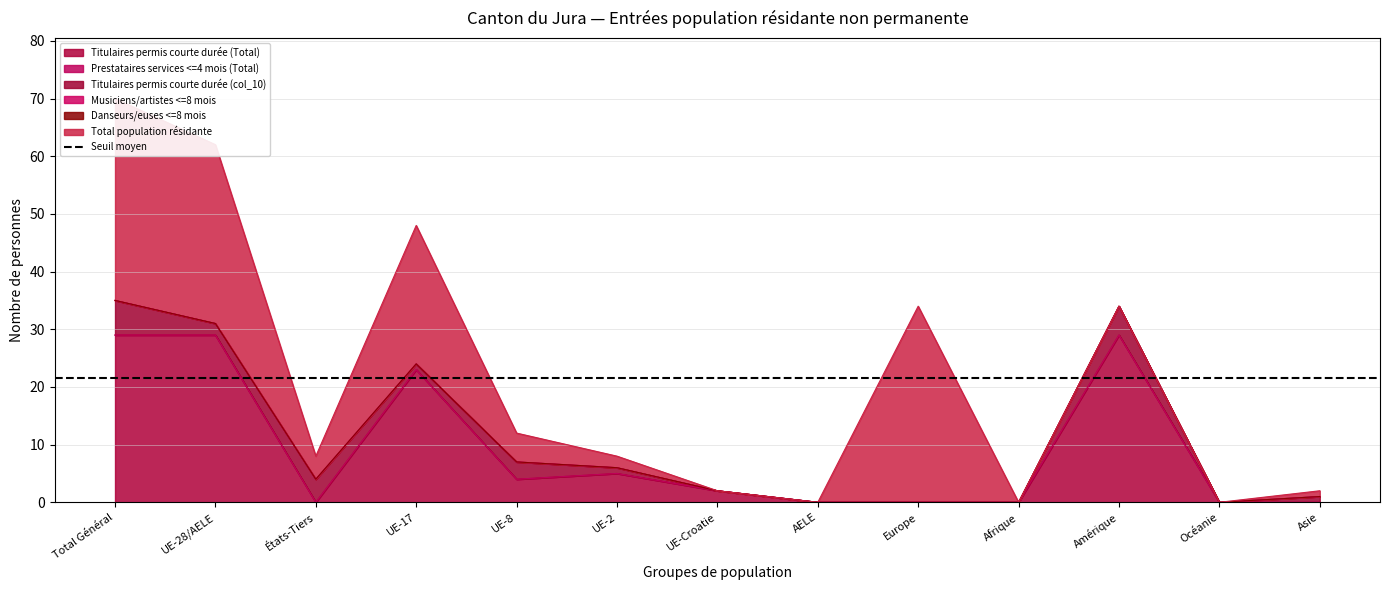

The Prestataires services <=4 mois (Total) series shows 0 at UE-Croatie. True or false?

True